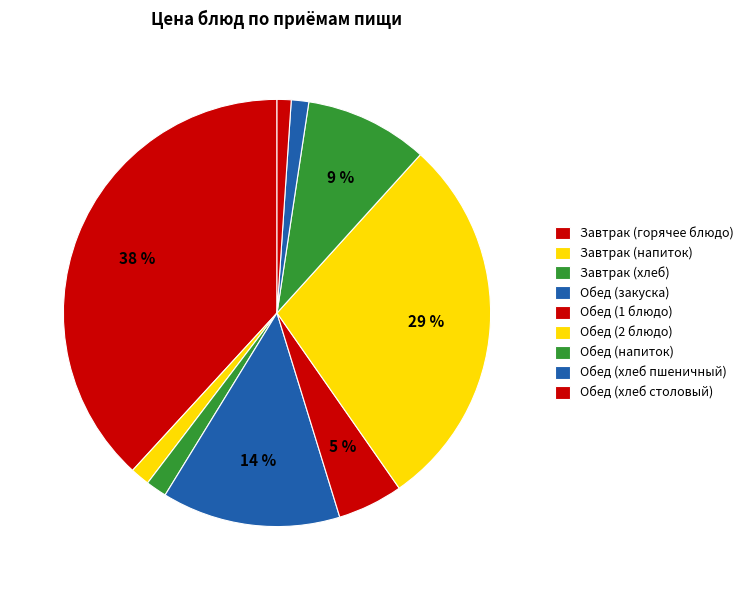

Do Обед (хлеб пшеничный) and Обед (напиток) together represent more than half of the pie?

No